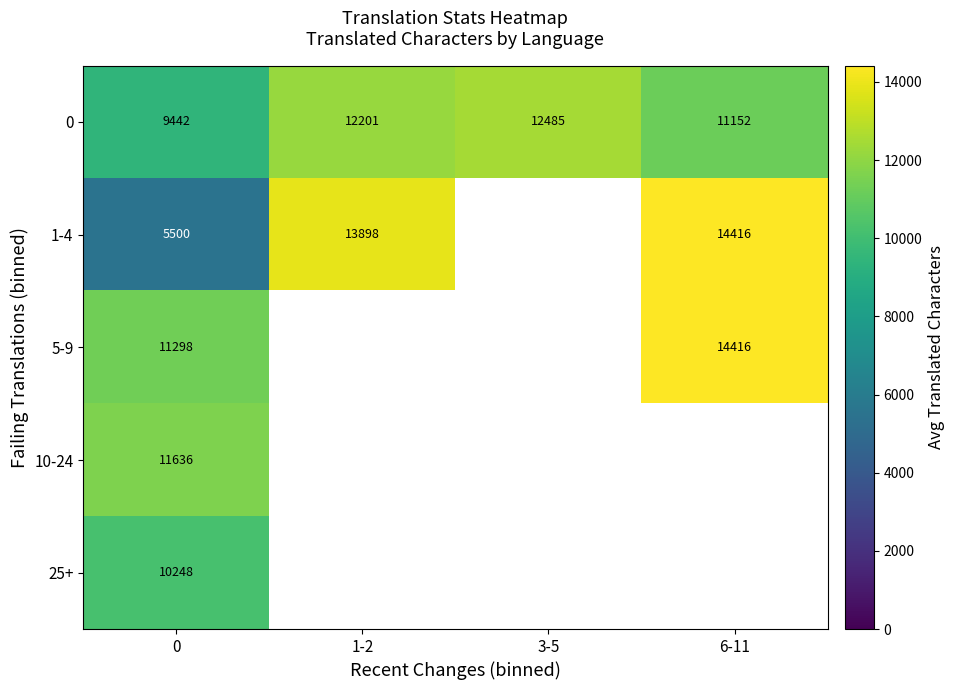

Between 6-11 and 0, which is larger?

6-11